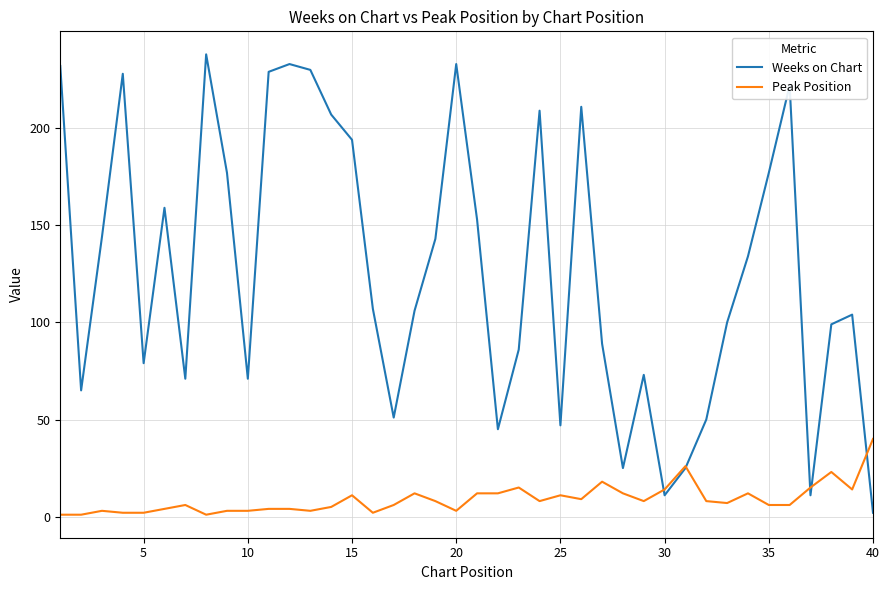

Which series ends up on top after the final intersection of Weeks on Chart and Peak Position?

Peak Position